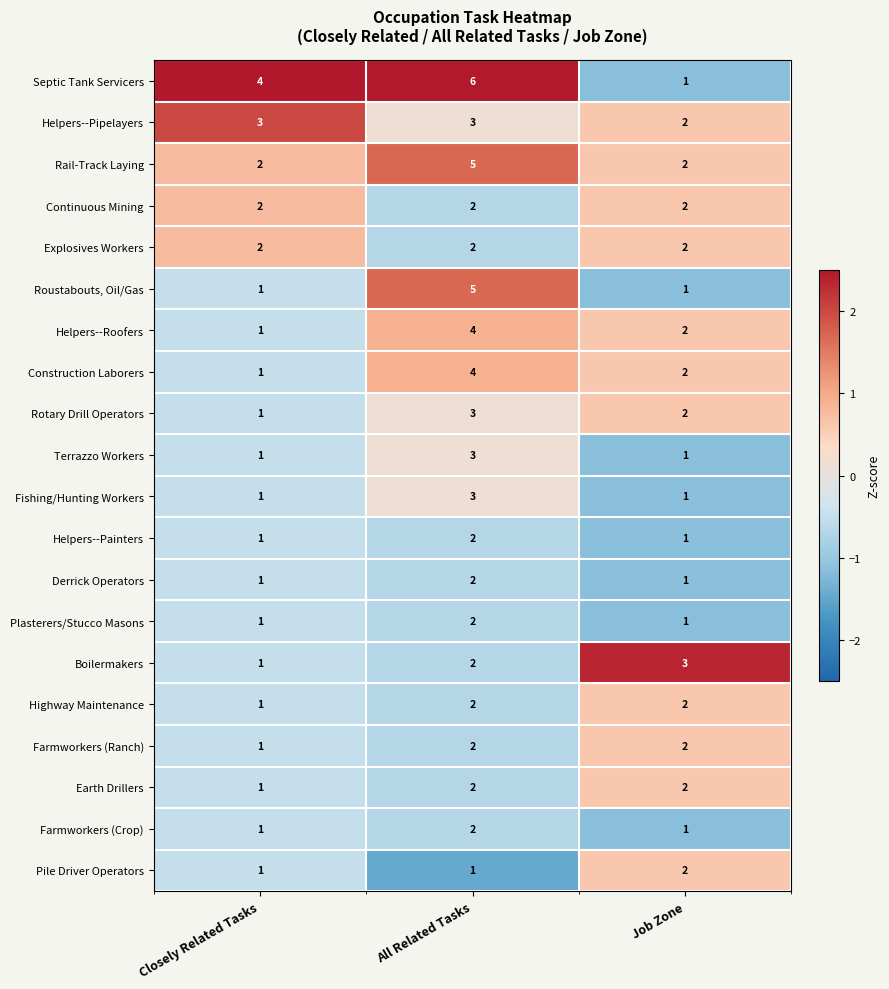

True or false: Farmworkers (Crop) has a value of 1 at All Related Tasks.

False